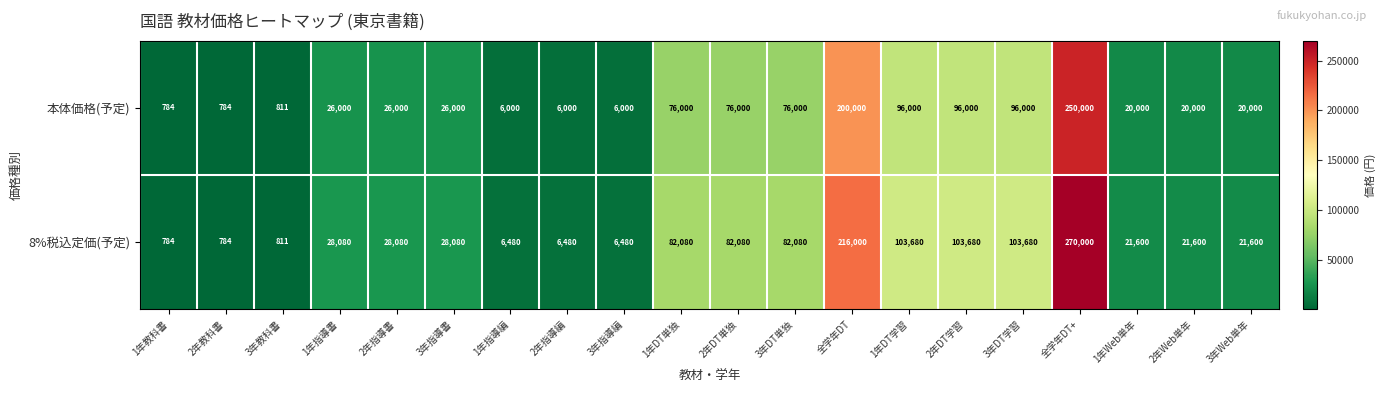

At how many categories does at least one series exceed 87493?

5